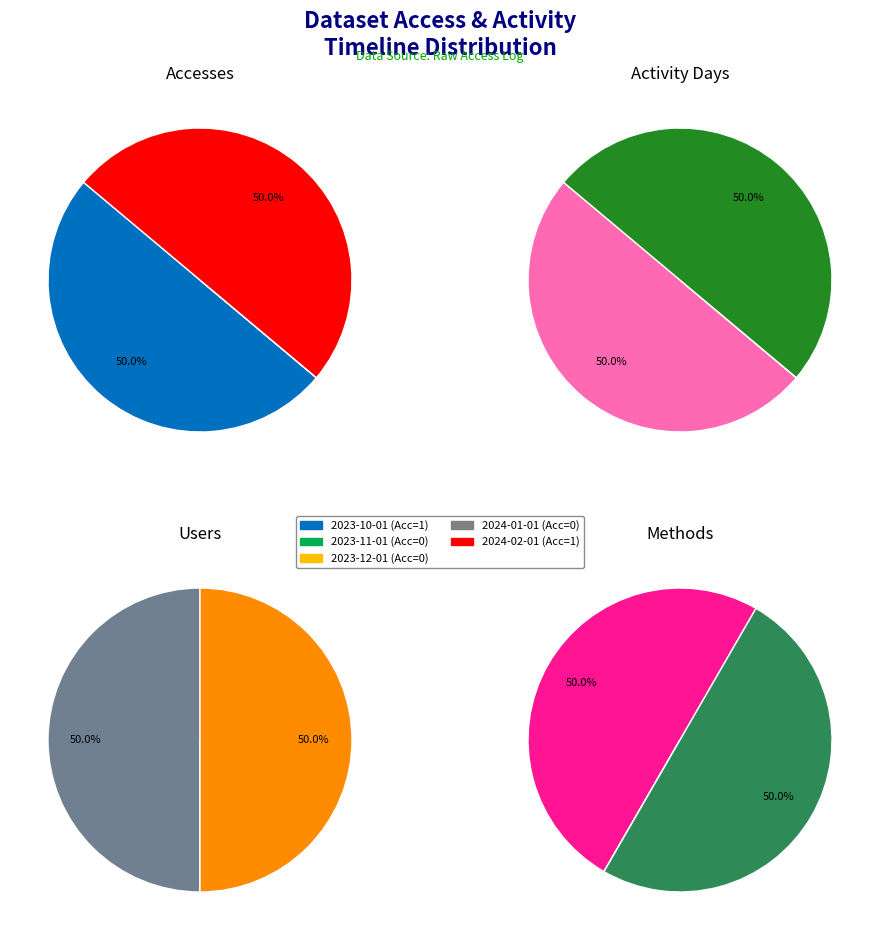

Rank the series at 2023-11-01 from lowest to highest value.

Accesses, Activity Days